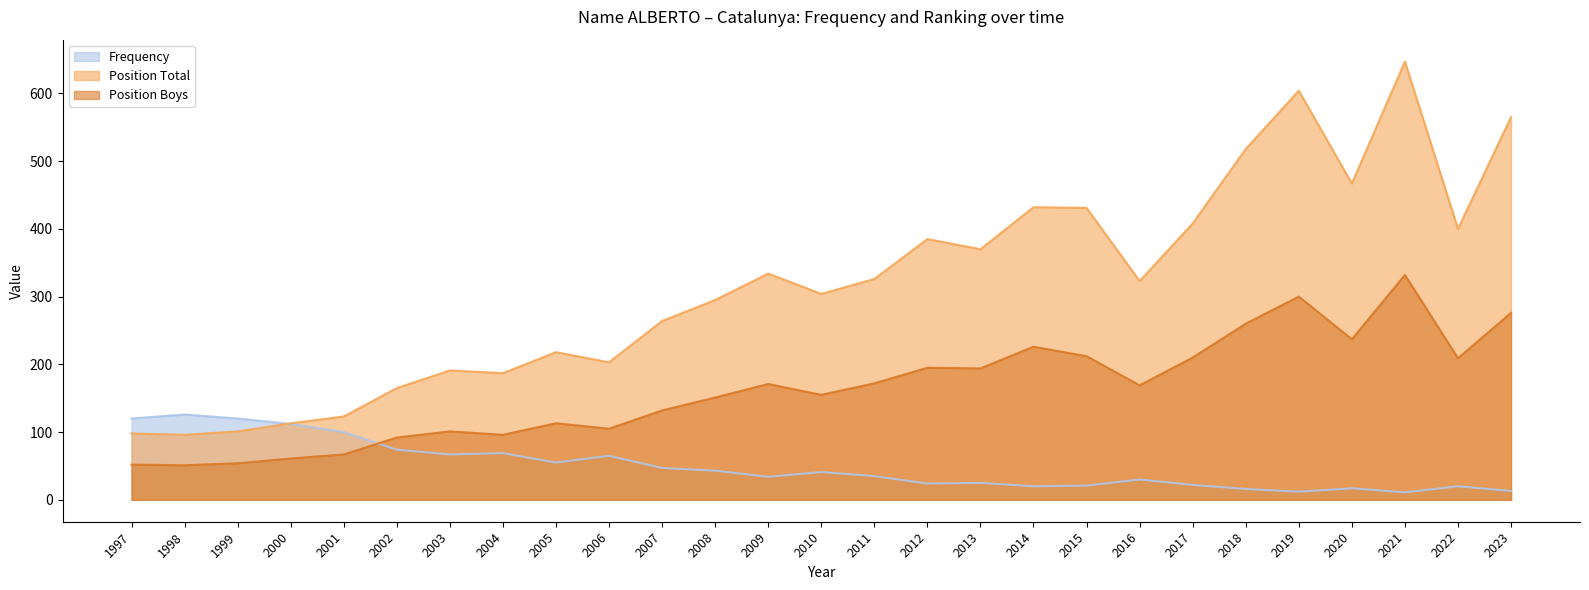

Rank the series by their maximum value, from lowest to highest.

Frequency, Position Boys, Position Total